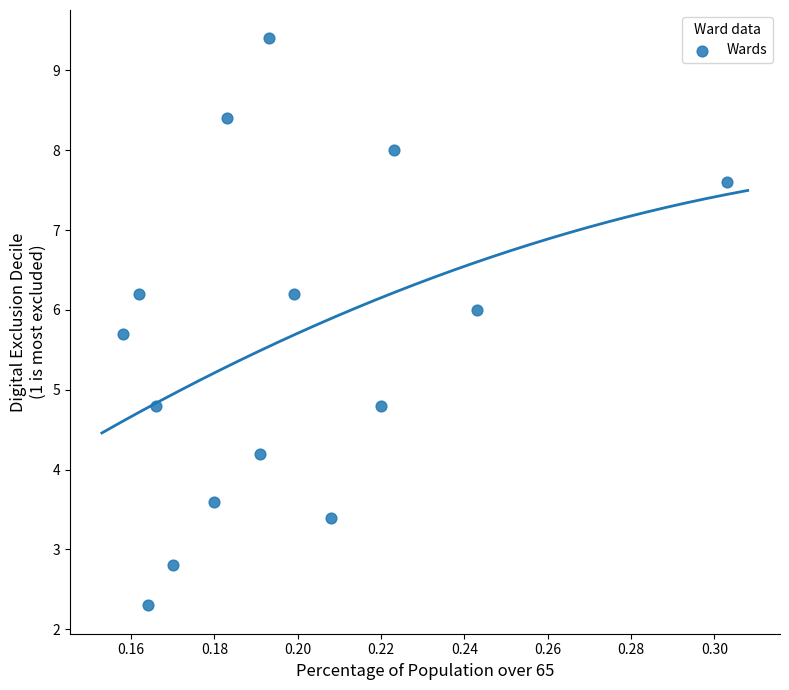

List the coordinates of all points as (Y, X) pairs, reading left to right.

(5.7, 0.2)  (6.2, 0.2)  (2.3, 0.2)  (4.8, 0.2)  (2.8, 0.2)  (3.6, 0.2)  (8.4, 0.2)  (4.2, 0.2)  (9.4, 0.2)  (6.2, 0.2)  (3.4, 0.2)  (4.8, 0.2)  (8.0, 0.2)  (6.0, 0.2)  (7.6, 0.3)